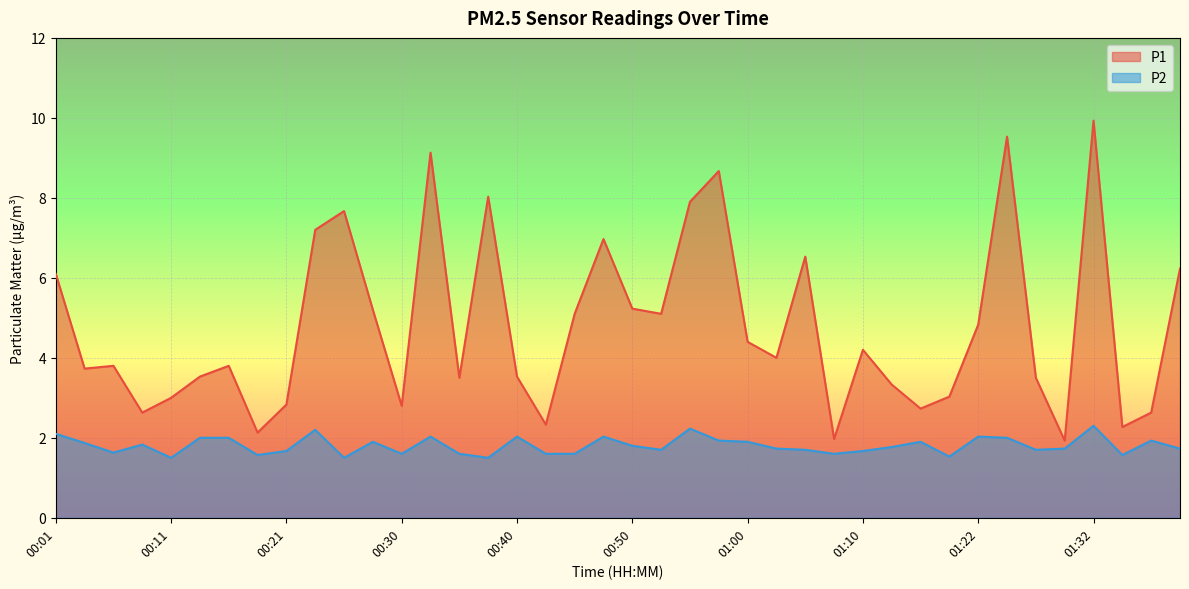

How many interior local peaks does the P2 series have?

11